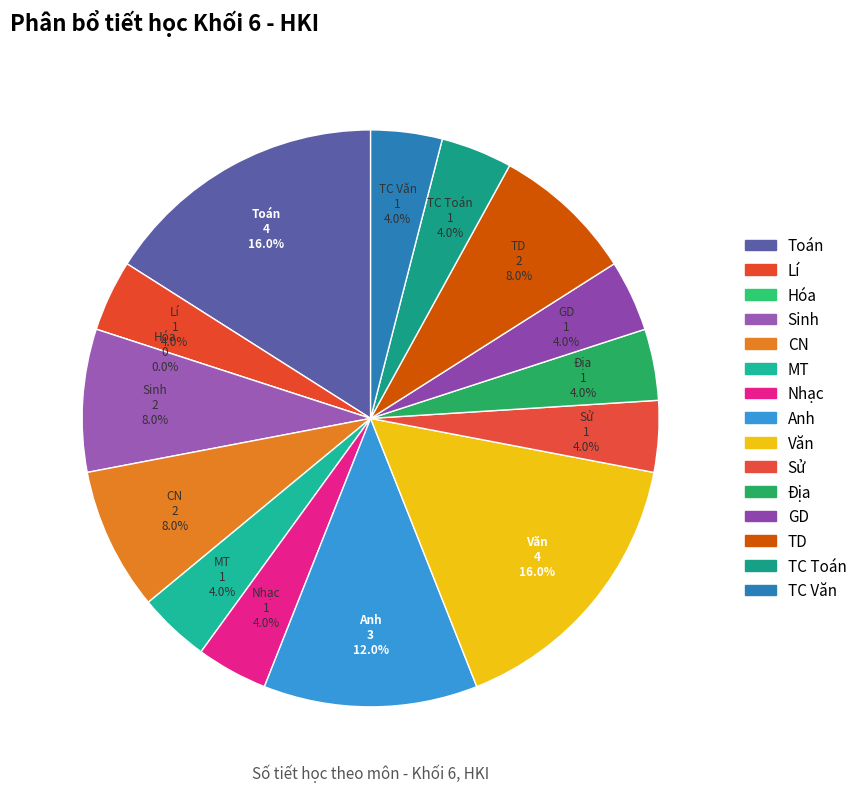

Is it true that Anh is 12% of the pie?

True